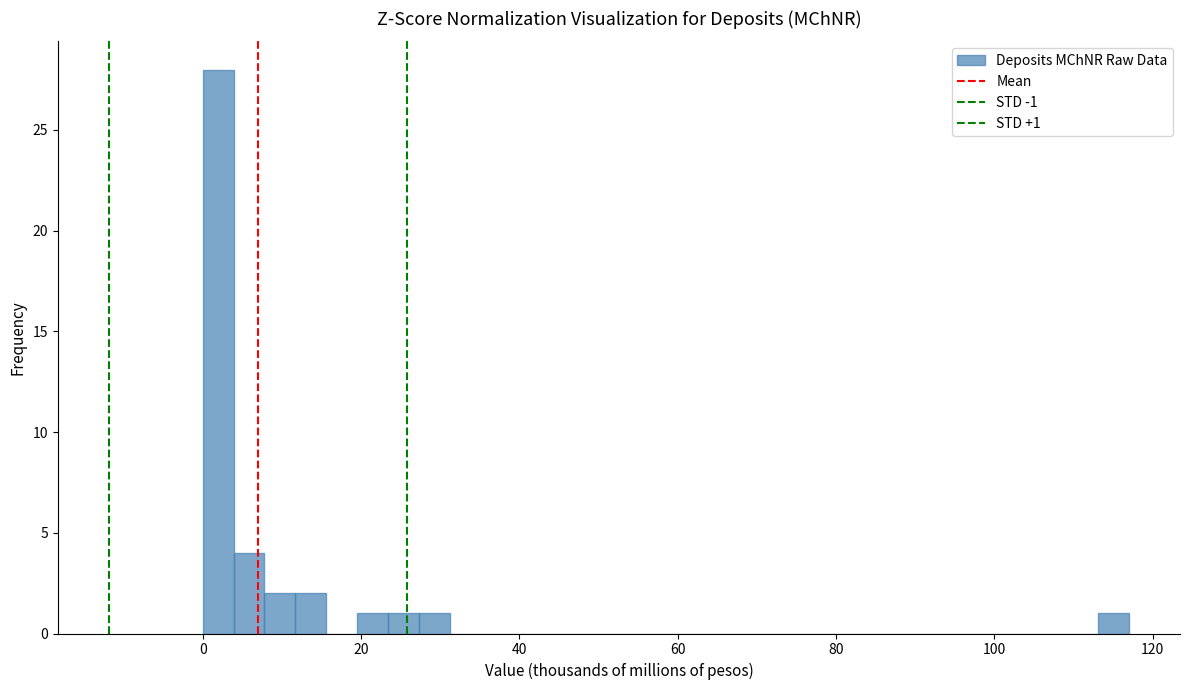

Around what value on the x-axis is the tallest bar? Give the approximate position of its centre, as read against the axis.

2